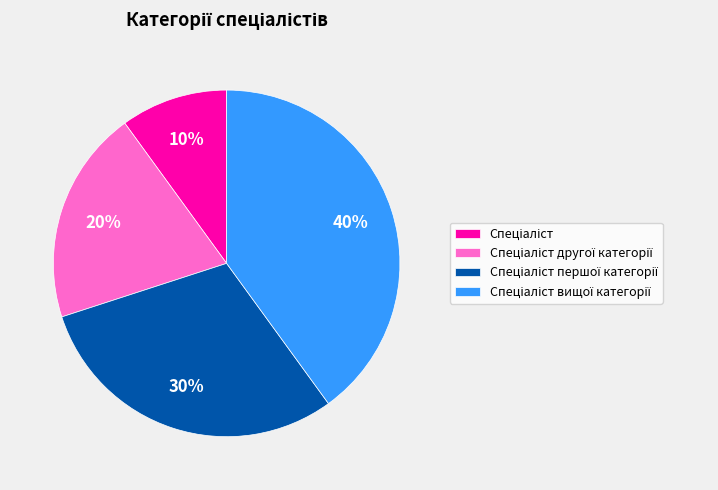

To the nearest percent, what is the average slice percentage?

25%